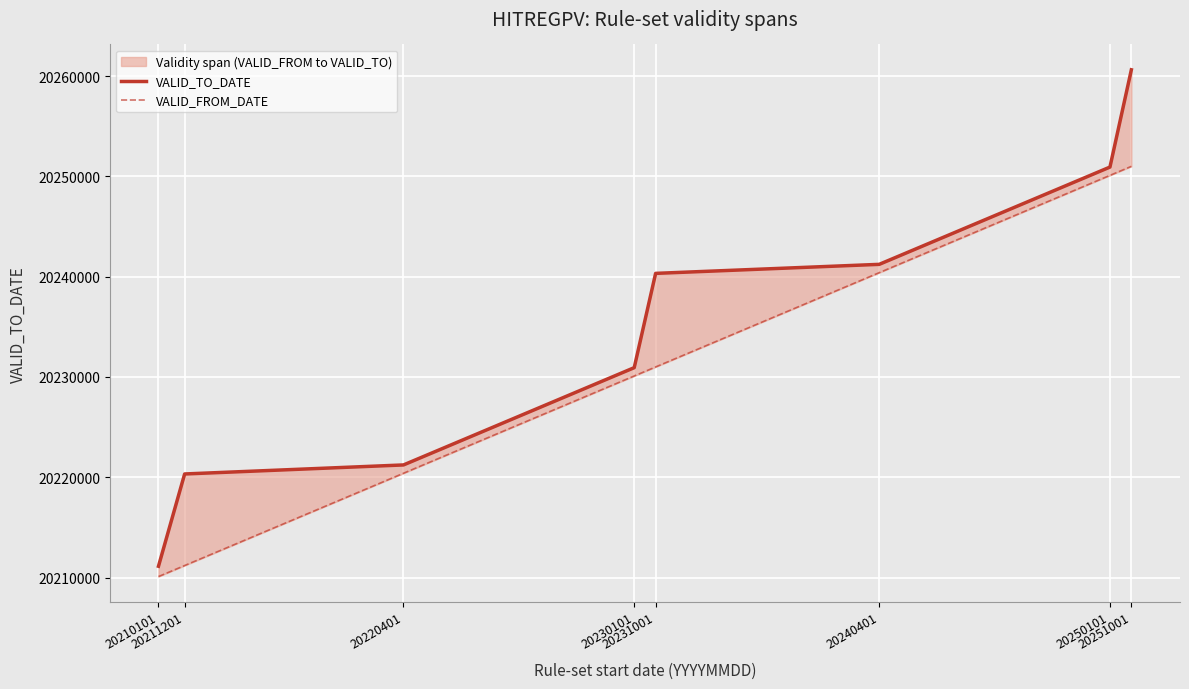

Between 20211201 and 20251001, which is larger?

20251001